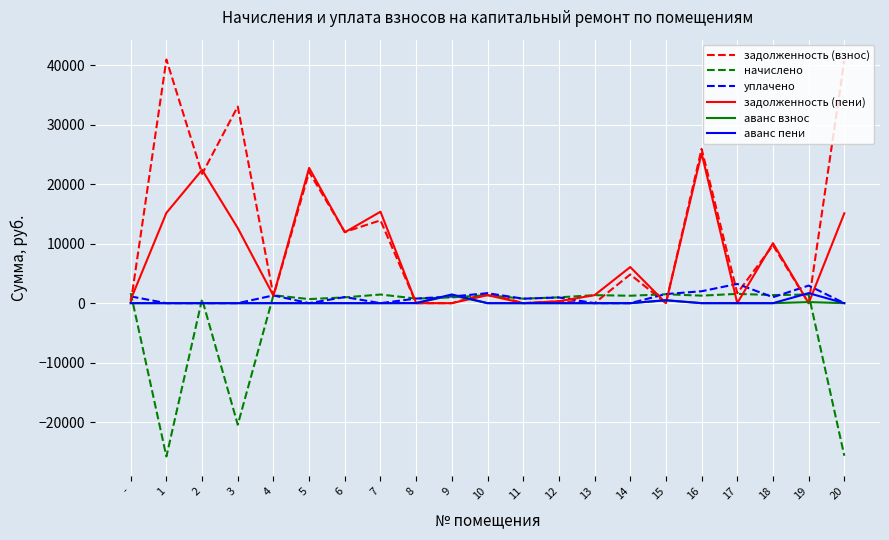

Where does the начислено series first go above 1246?

-